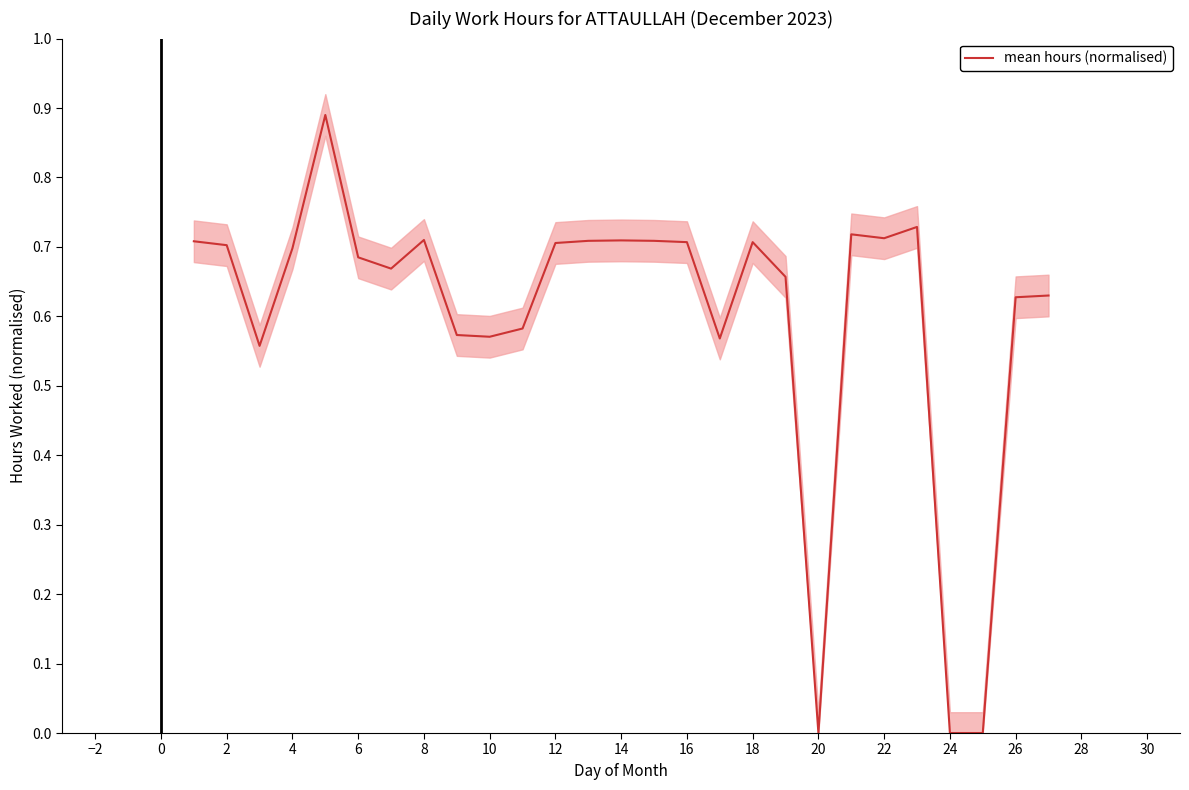

True or false: mean hours (normalised) has a value of 0.7 at 4.

True